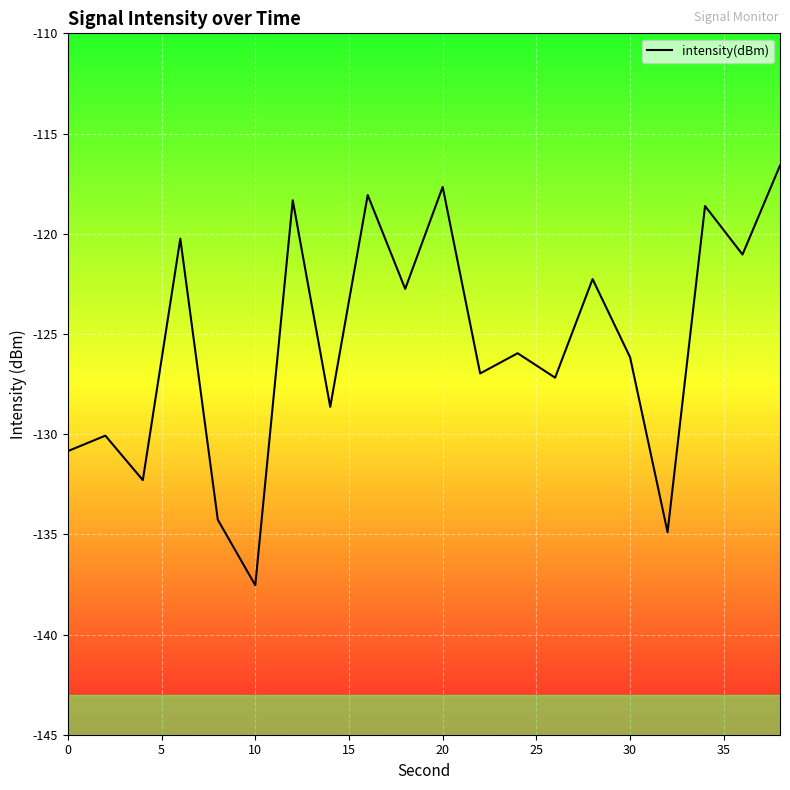

What is the minimum value shown in the chart?

-137.5